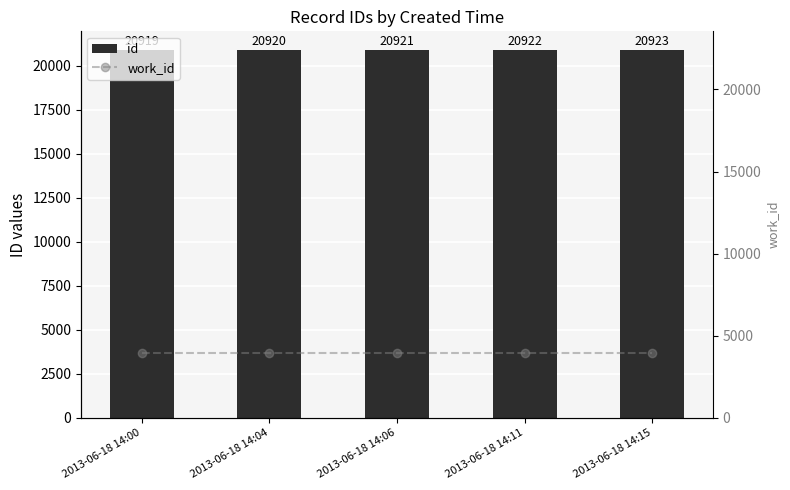

Rank the series by their maximum value, from lowest to highest.

work_id, id